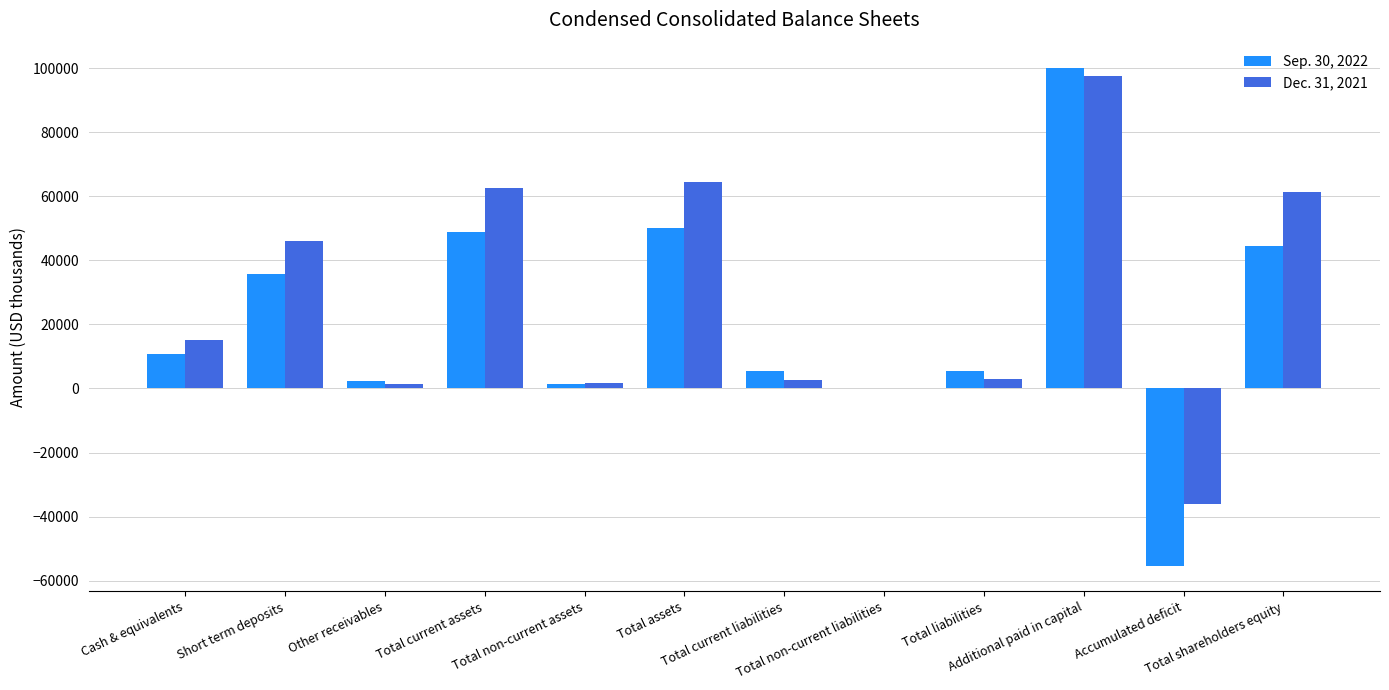

The value of Sep. 30, 2022 at Total assets is 50219. True or false?

True